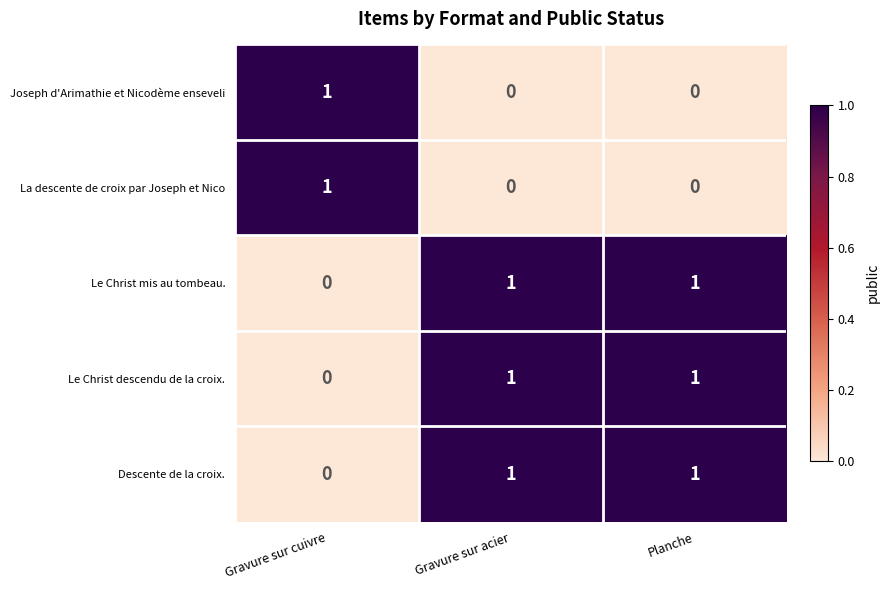

At how many categories does at least one series exceed 0?

3